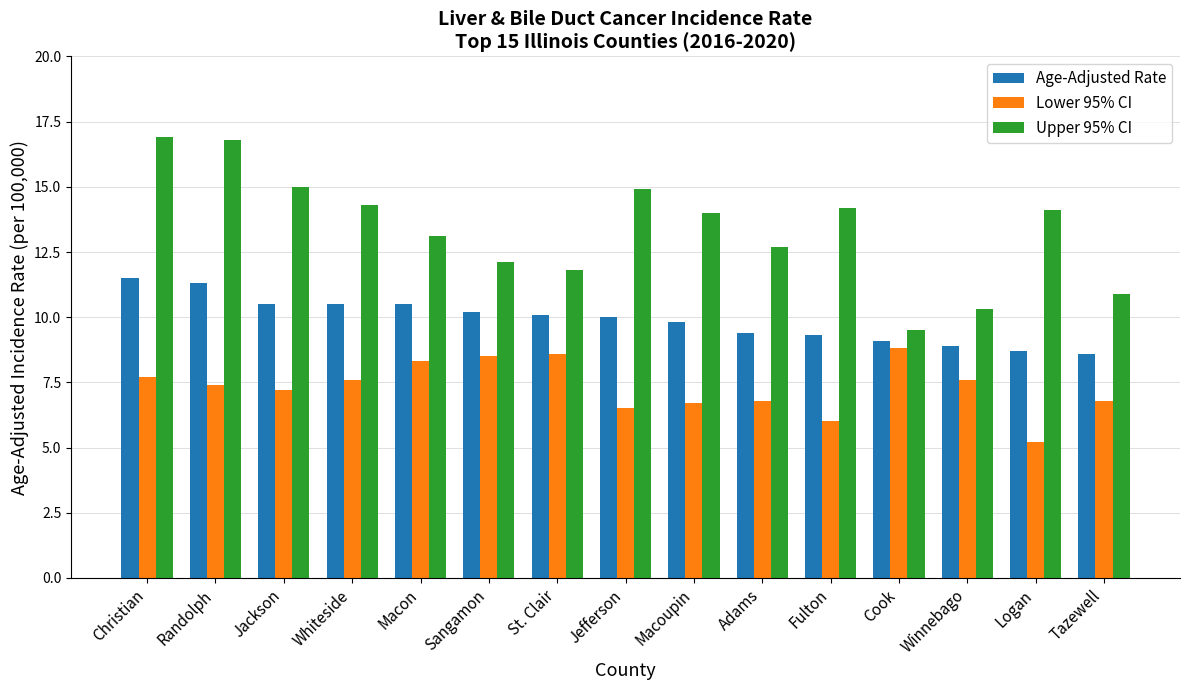

Is the value of Lower 95% CI at Cook greater than the value of Upper 95% CI at Logan?

No